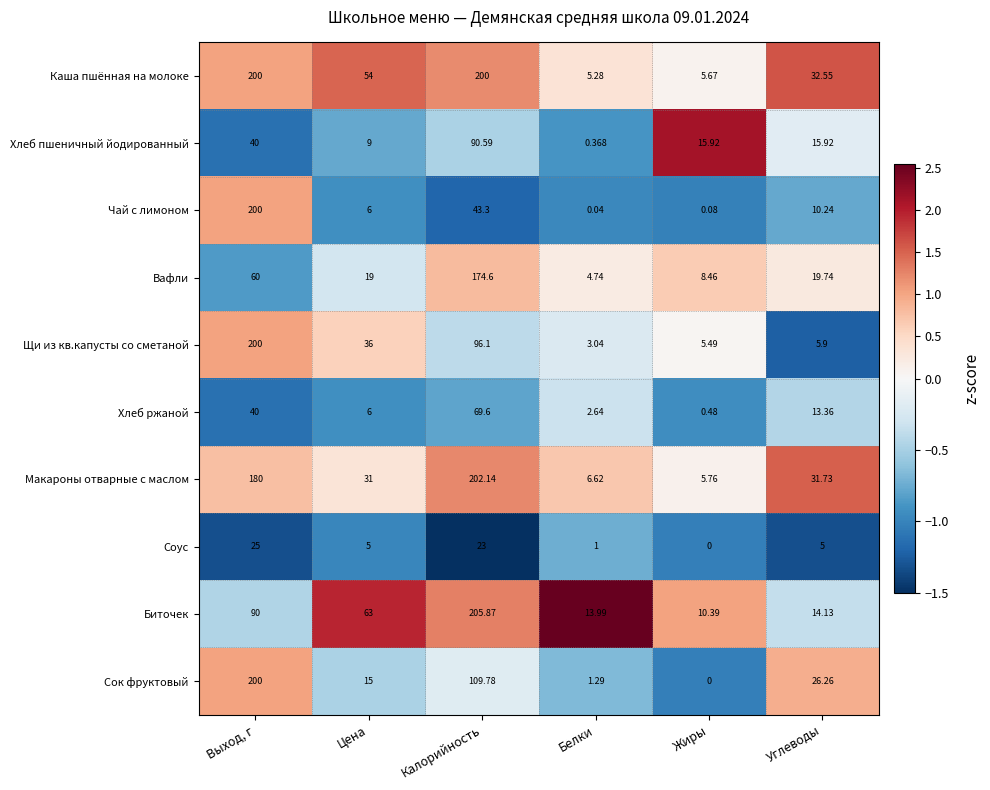

Which series changed the most between Калорийность and Белки?

Макароны отварные с маслом